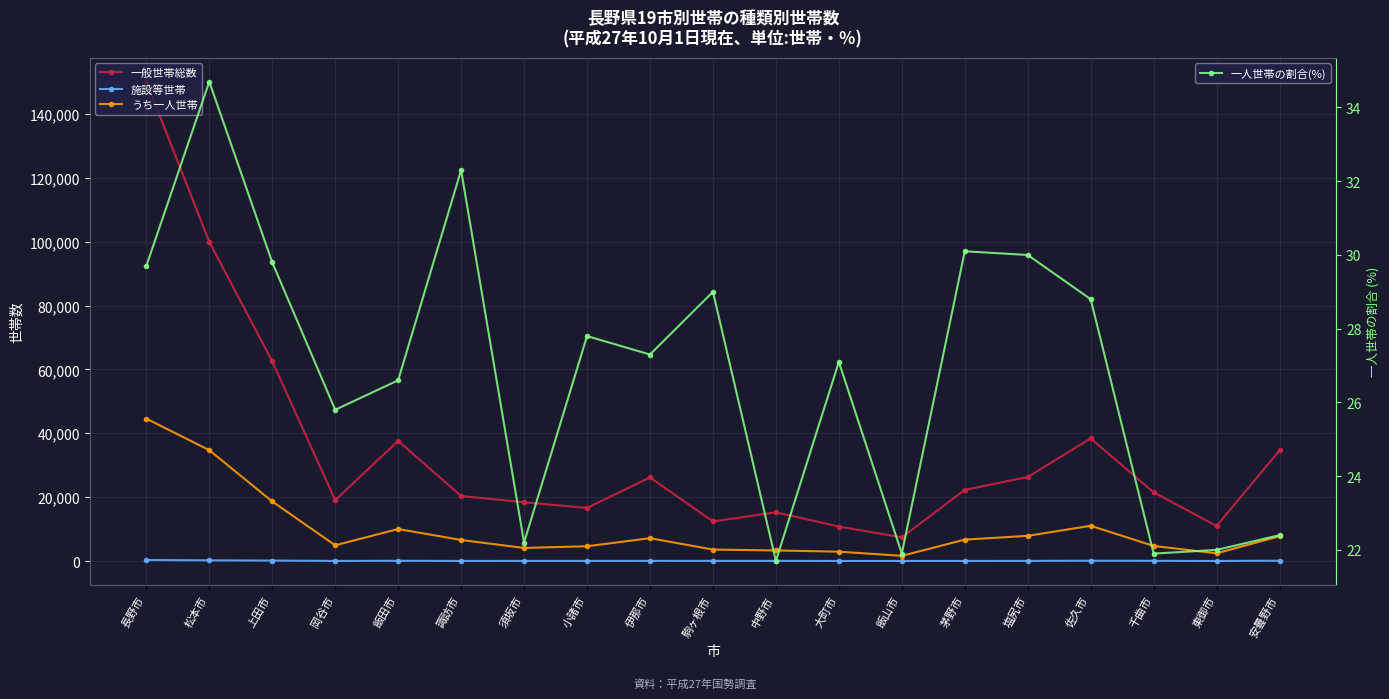

What is the value of the 施設等世帯 point at the 14th from the left?

30.0